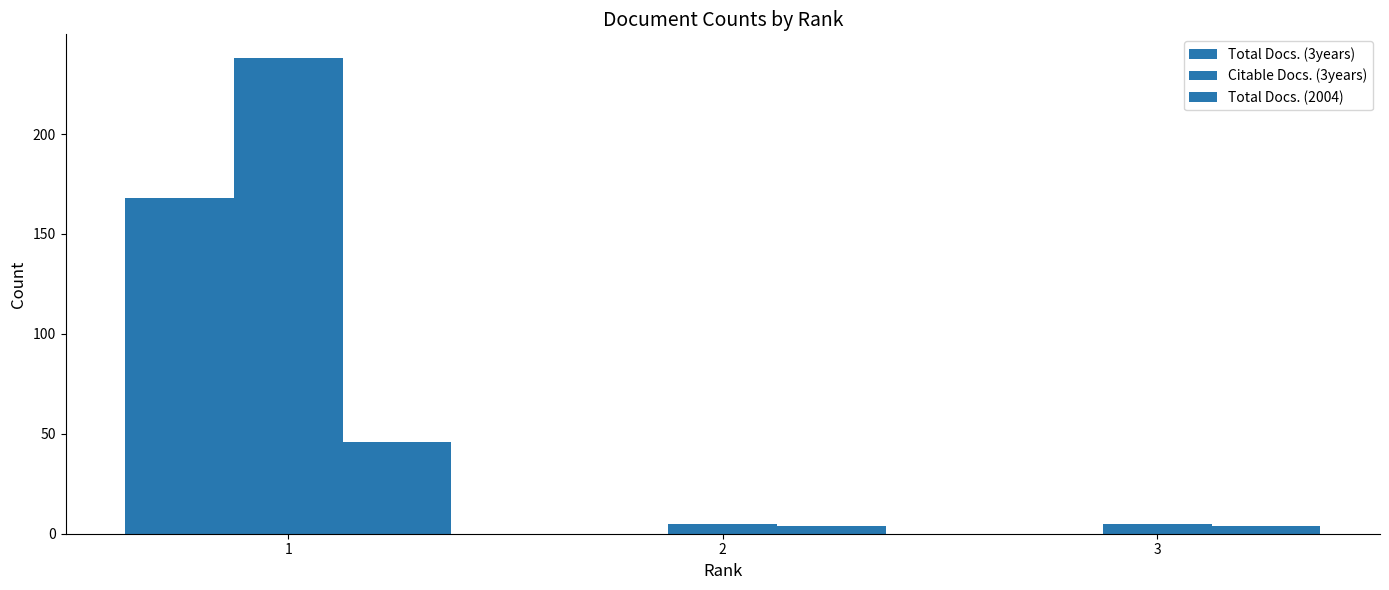

Rank the series by their maximum value, from lowest to highest.

Total Docs. (2004), Total Docs. (3years), Citable Docs. (3years)